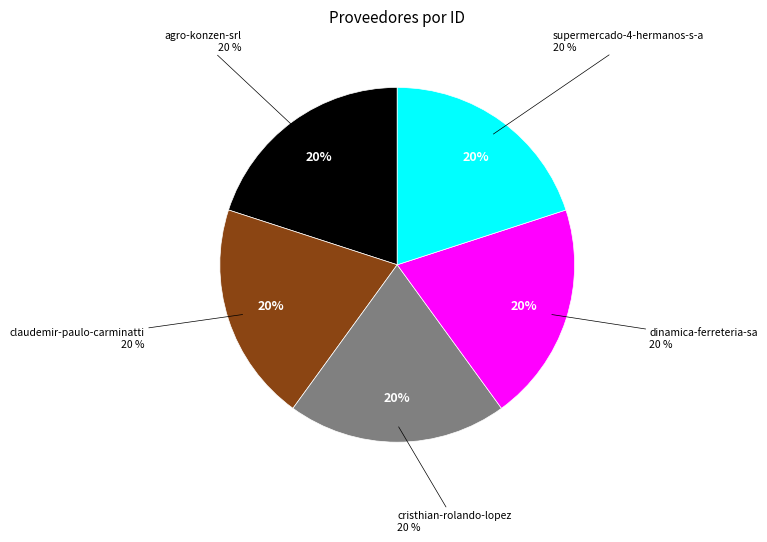

Does cristhian-rolando-lopez account for over 50% of the chart?

No